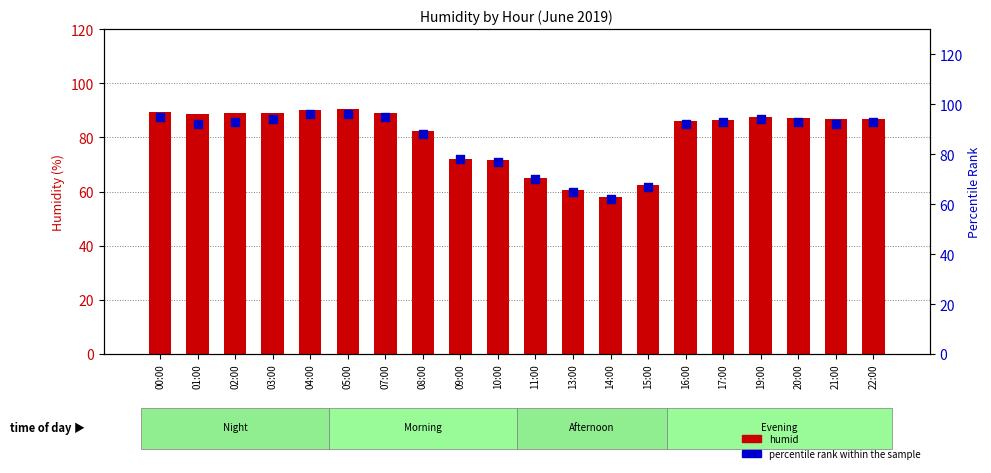

Which series has the widest spread of Y values?

percentile rank within the sample